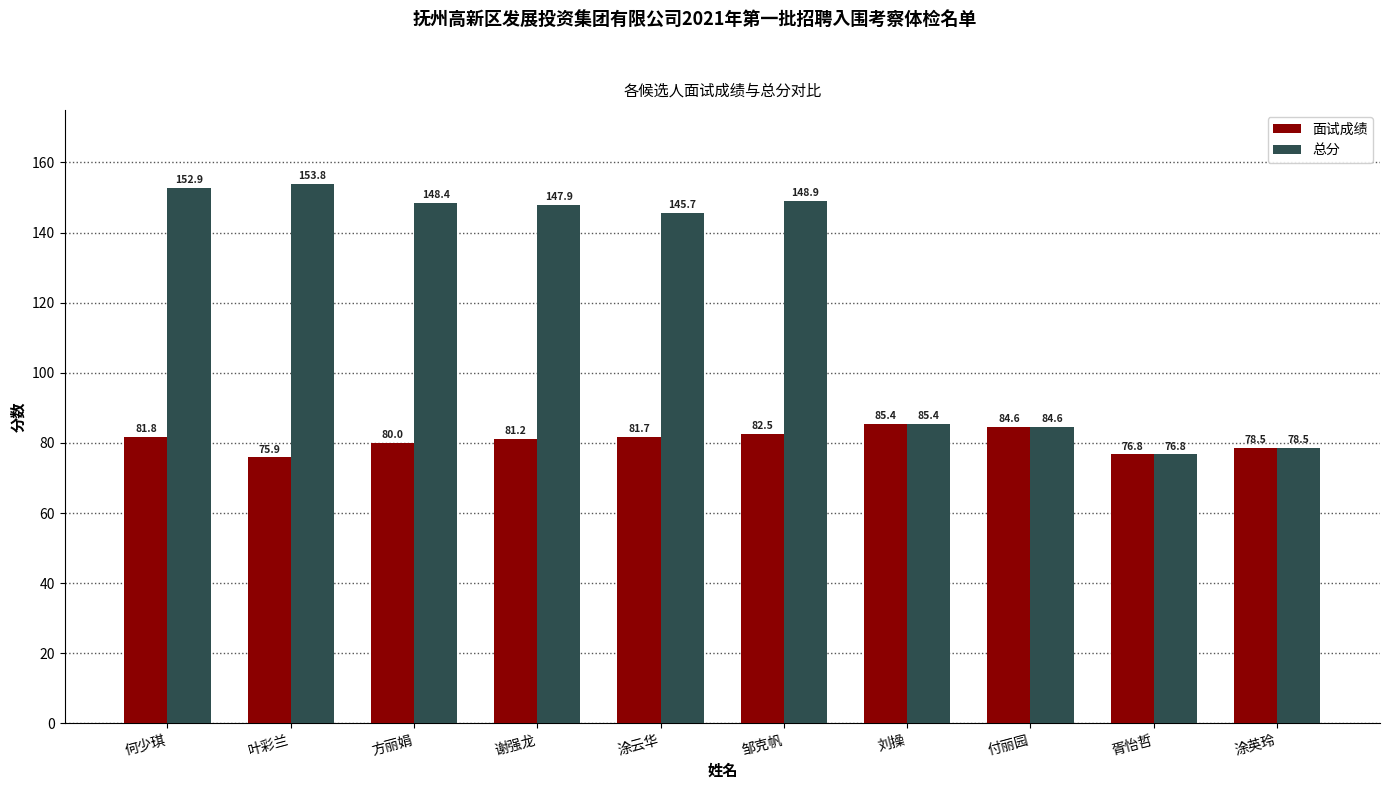

What is the sum of all 面试成绩 values?

808.3